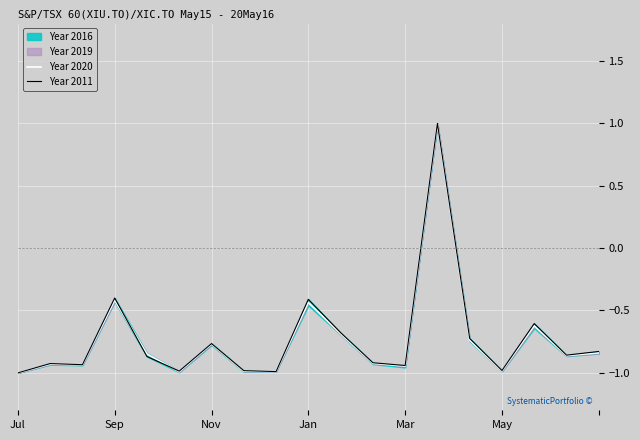

Is it true that Year 2011 equals -0.5 at Mar?

False